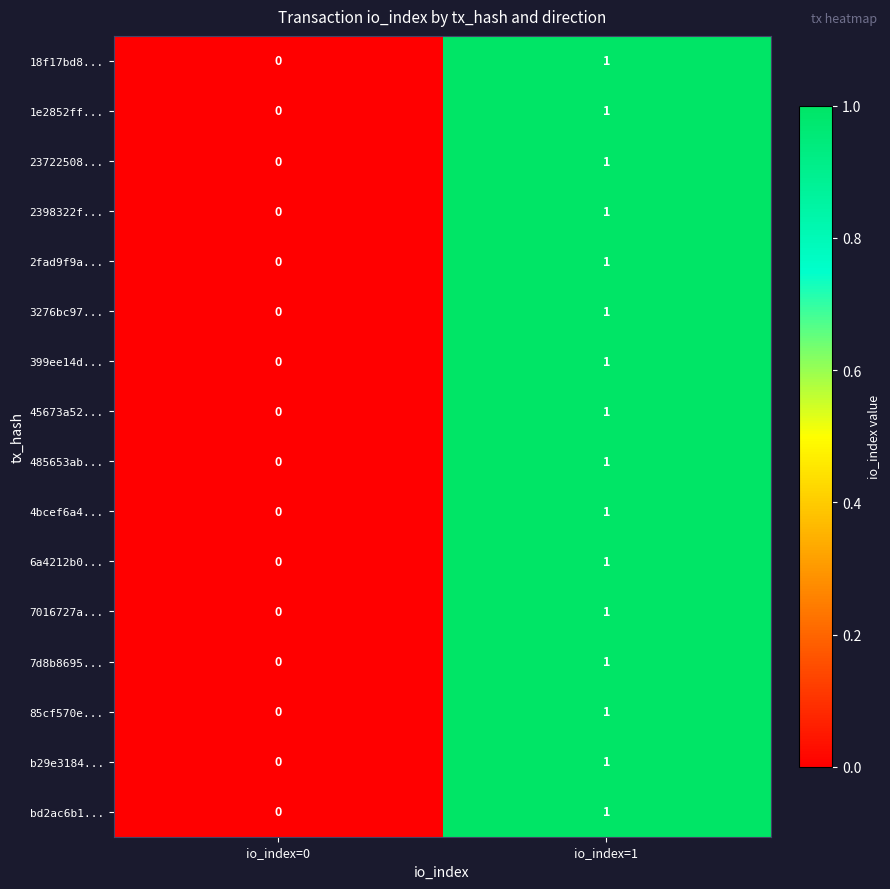

What is the maximum value shown in the chart?

1